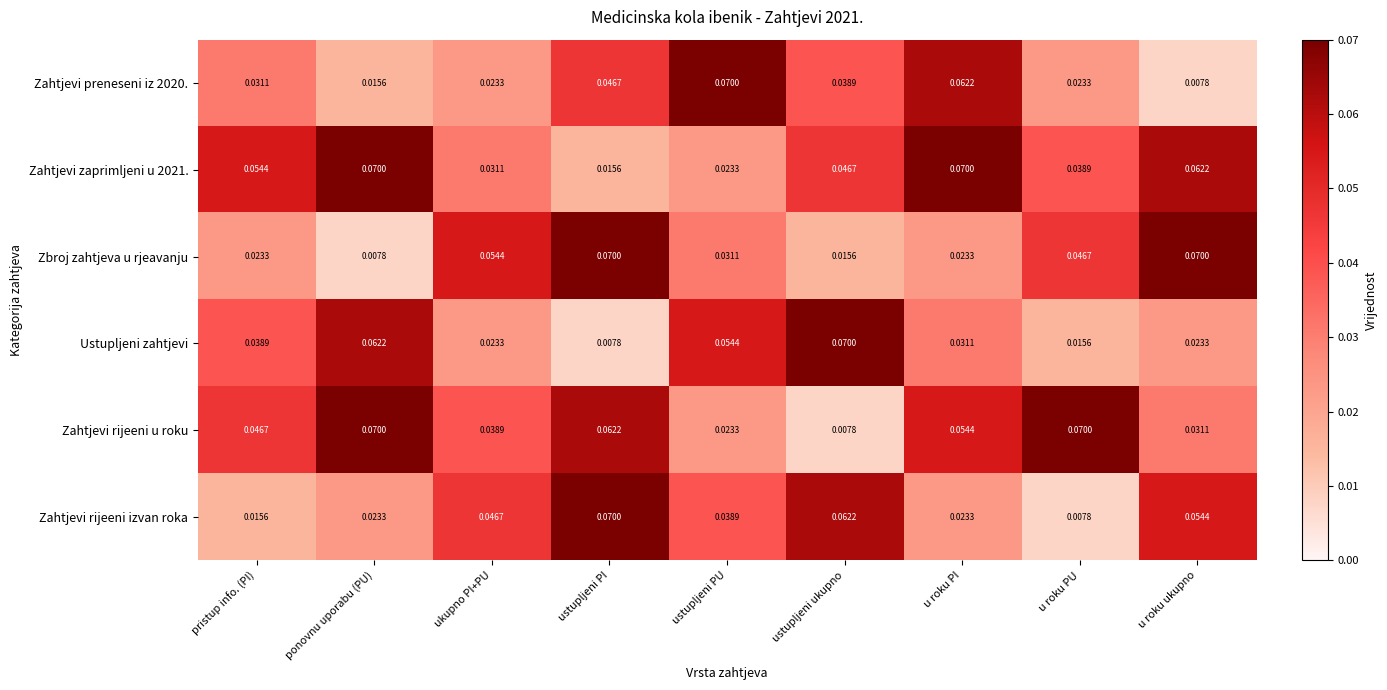

At how many categories does at least one series exceed 0?

9